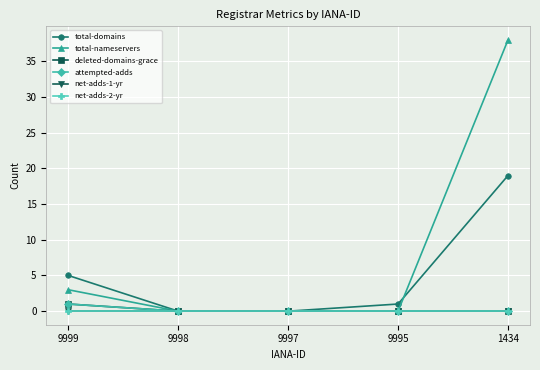

Is the value of total-nameservers at 1434 greater than the value of total-domains at 9999?

Yes